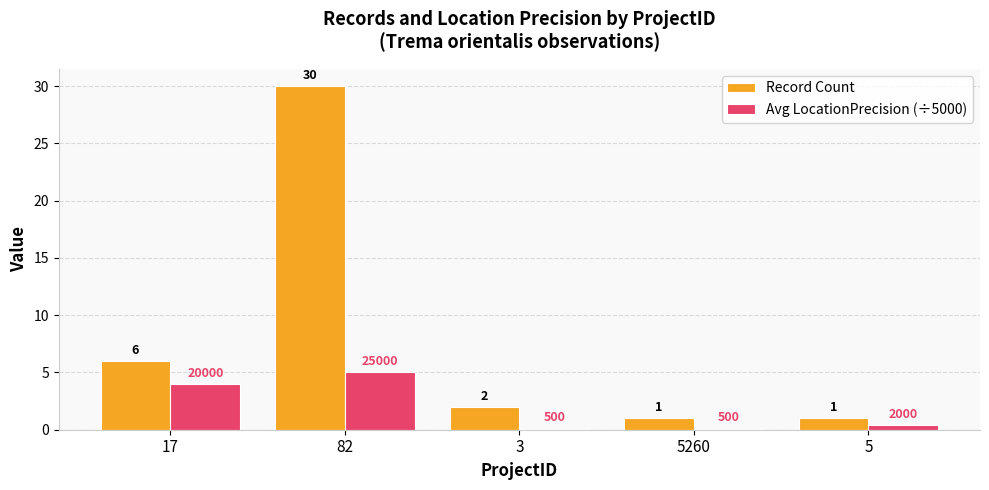

Which label corresponds to the largest value in the chart?

82